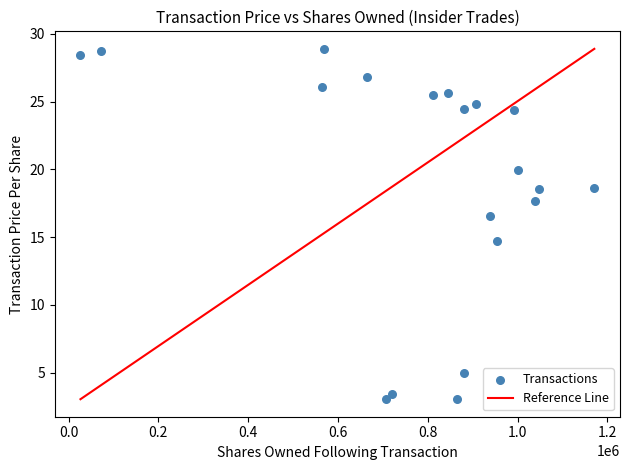

What is the range of X values (max minus min)?

1144154.0